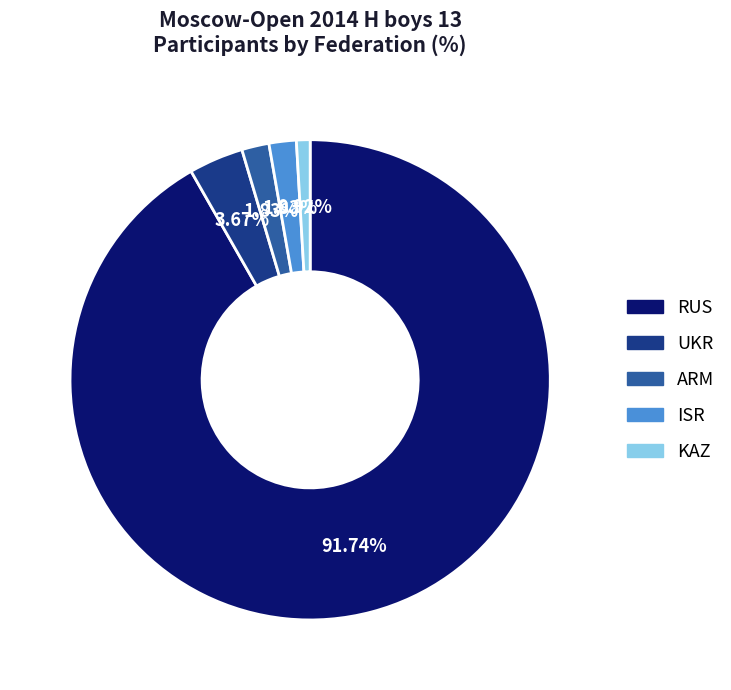

Which has a higher value, KAZ or RUS?

RUS